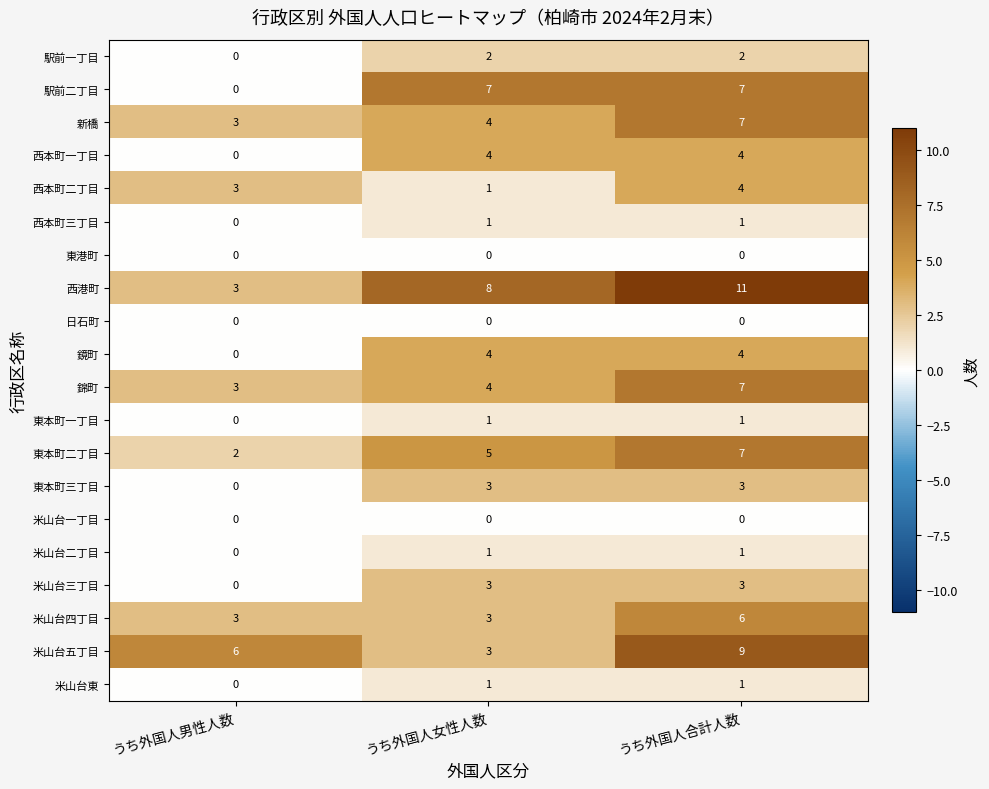

At which label does 東本町一丁目 reach its minimum?

うち外国人男性人数